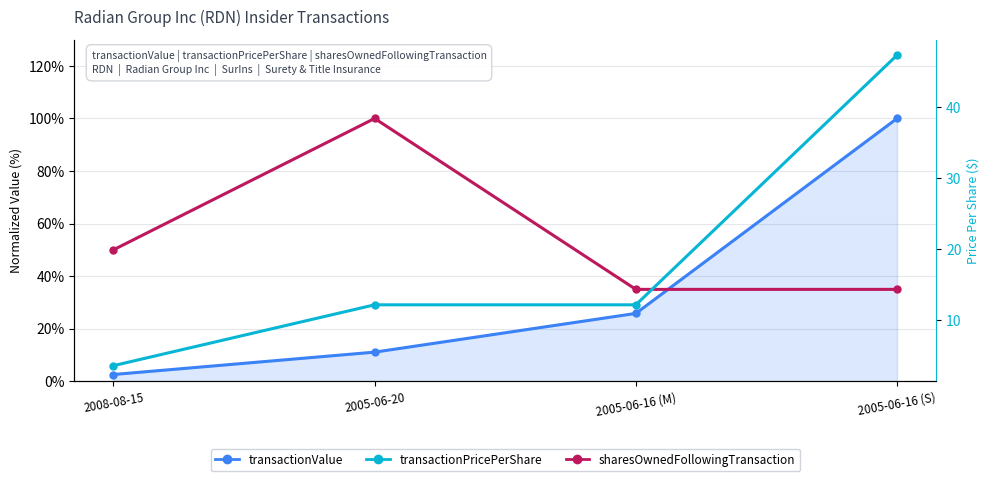

Rank the categories by transactionPricePerShare value from highest to lowest.

2005-06-16 (S), 2005-06-20, 2005-06-16 (M), 2008-08-15